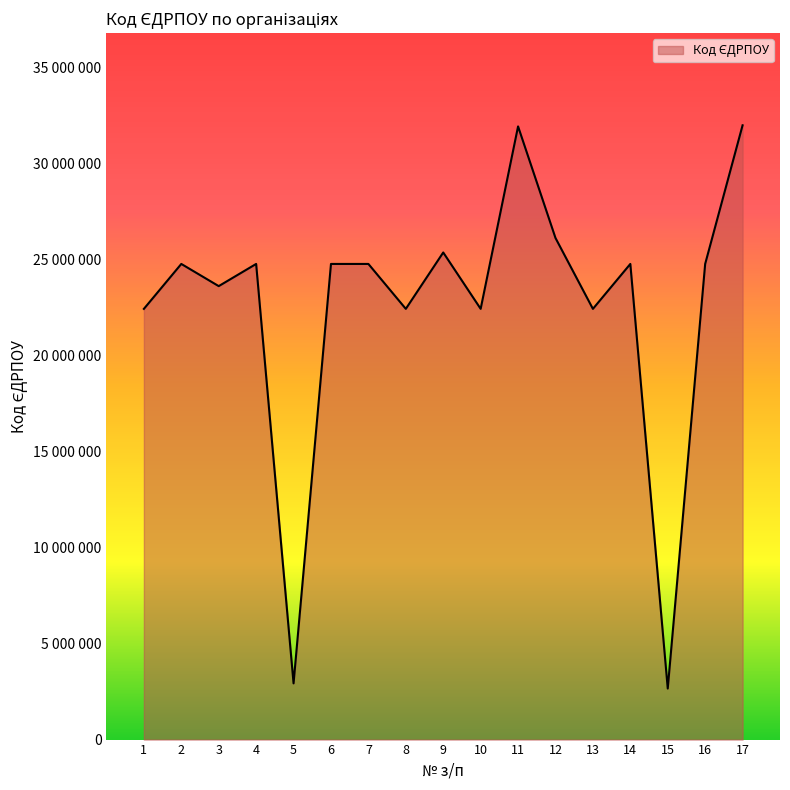

Is this an area chart (filled region under the line)?

Yes